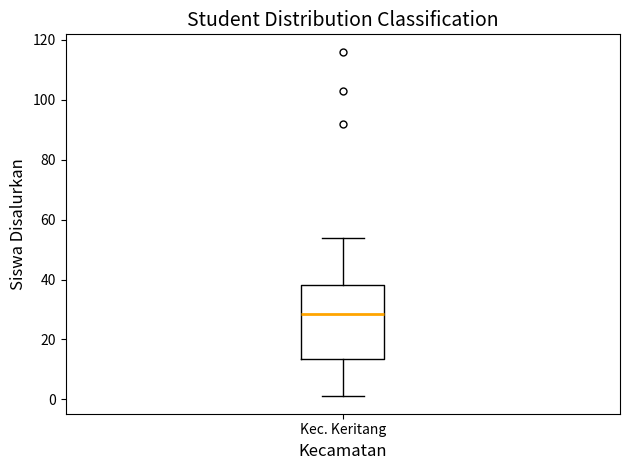

Where does the median line of the box for Kec. Keritang sit on the y-axis? The values are not printed on the chart, so give them approximately, as read against the axis.

28